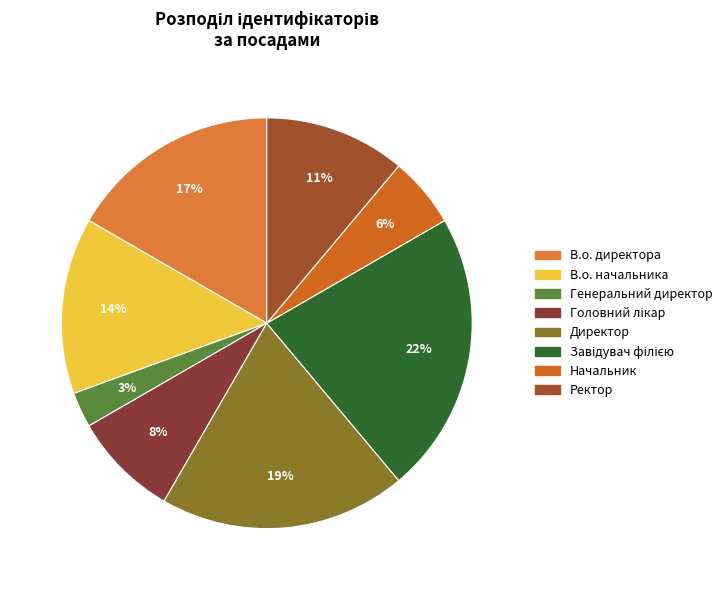

What is the smallest slice in the pie chart?

Генеральний директор